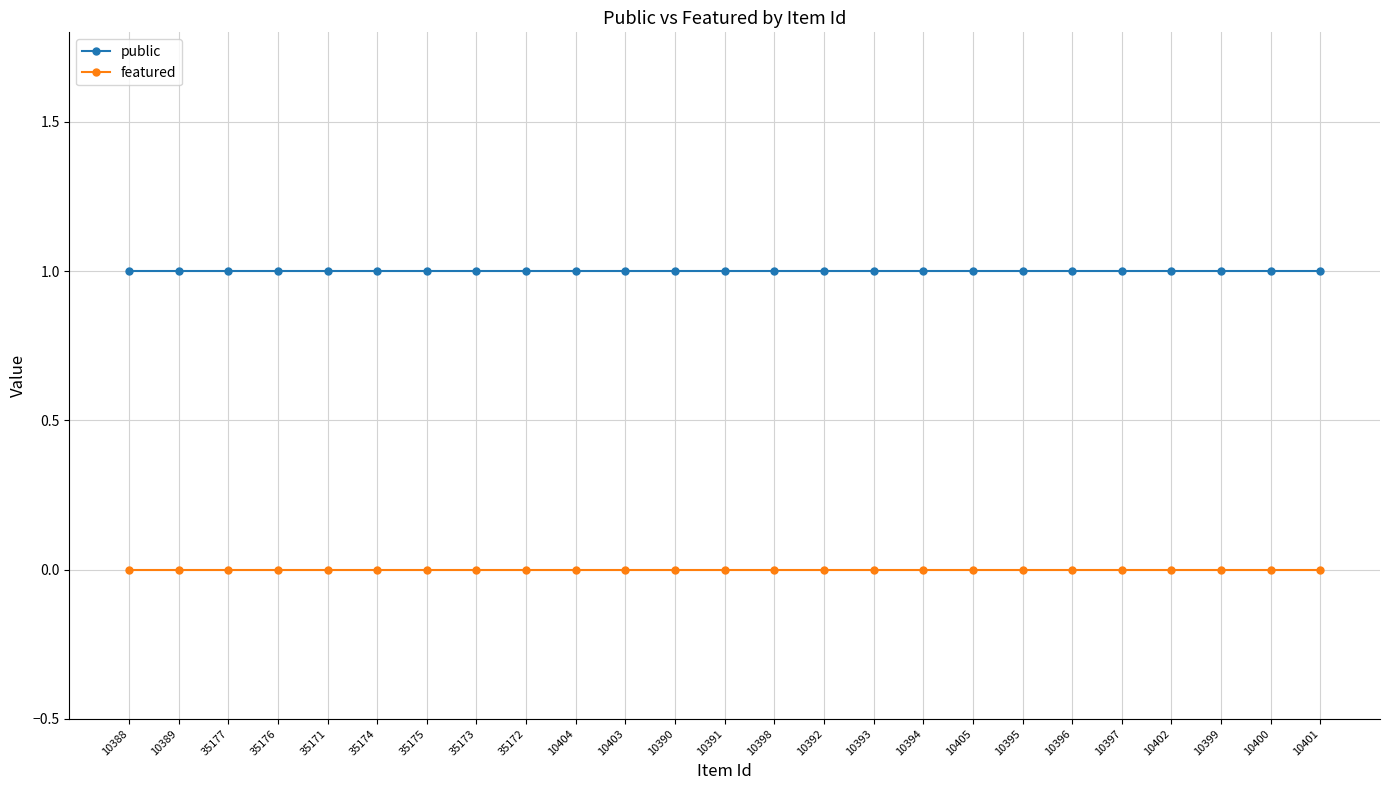

True or false: public has a value of 1 at 35175.

True